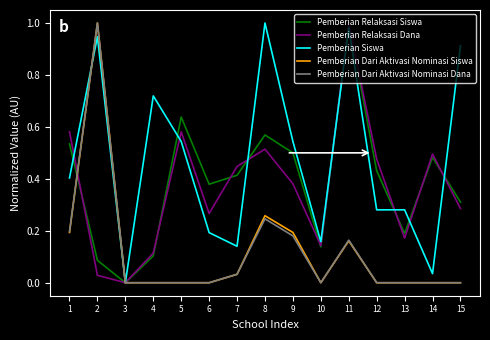

Which series has the largest total across all categories?

Pemberian Siswa